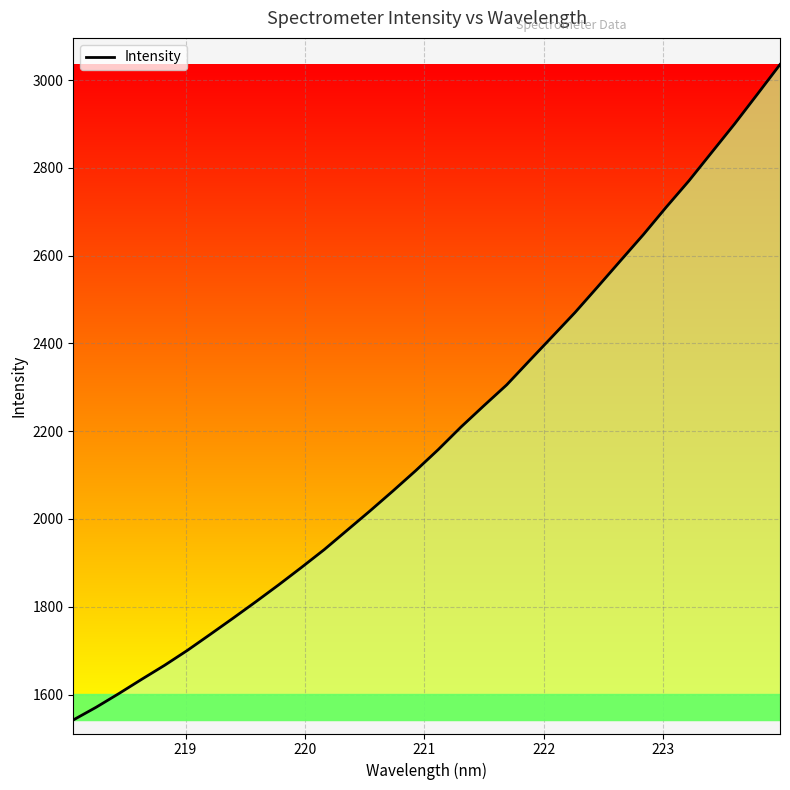

Is it true that the value at 23 is 1760.9?

False